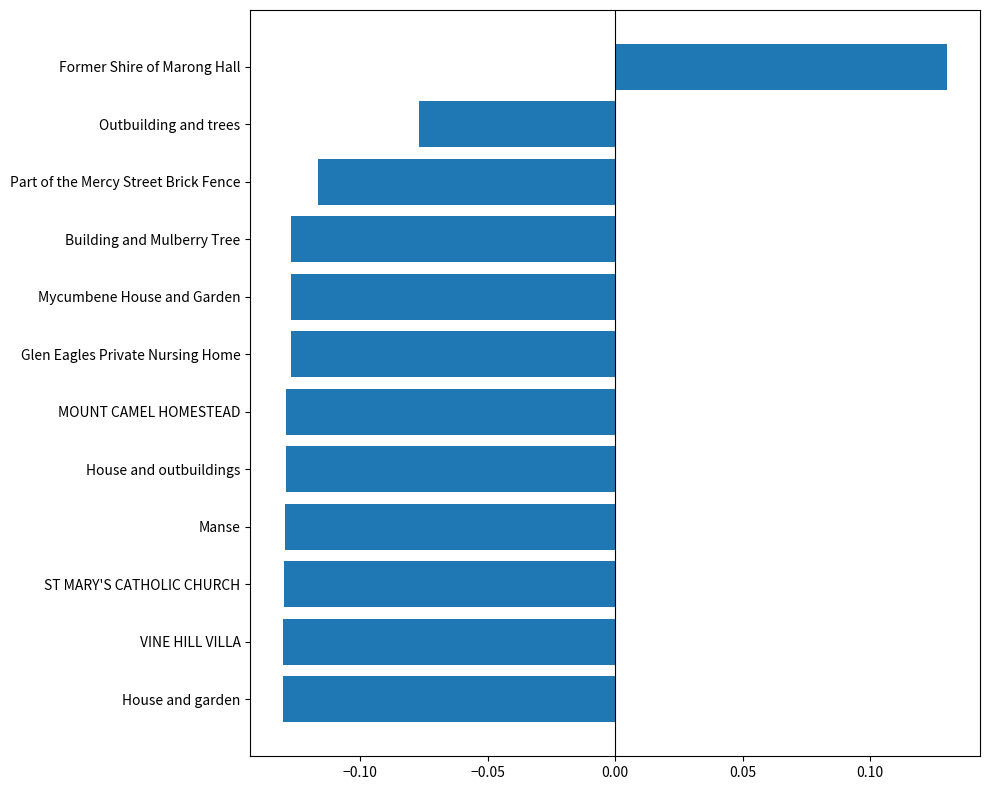

How many values exceed 0?

1